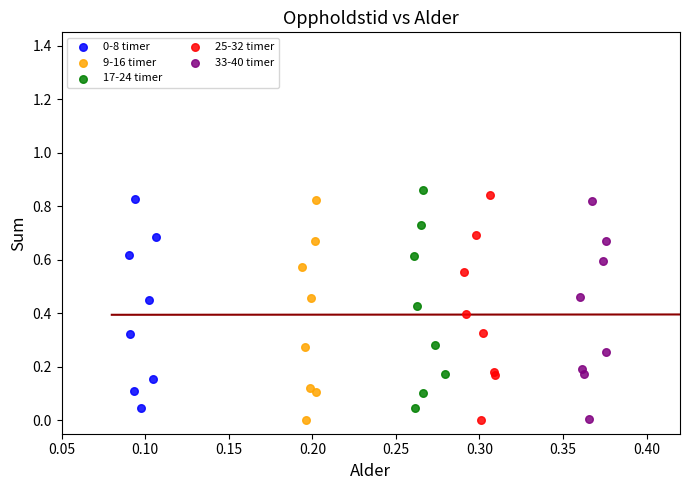

Which series has the largest Y range (max minus min)?

25-32 timer